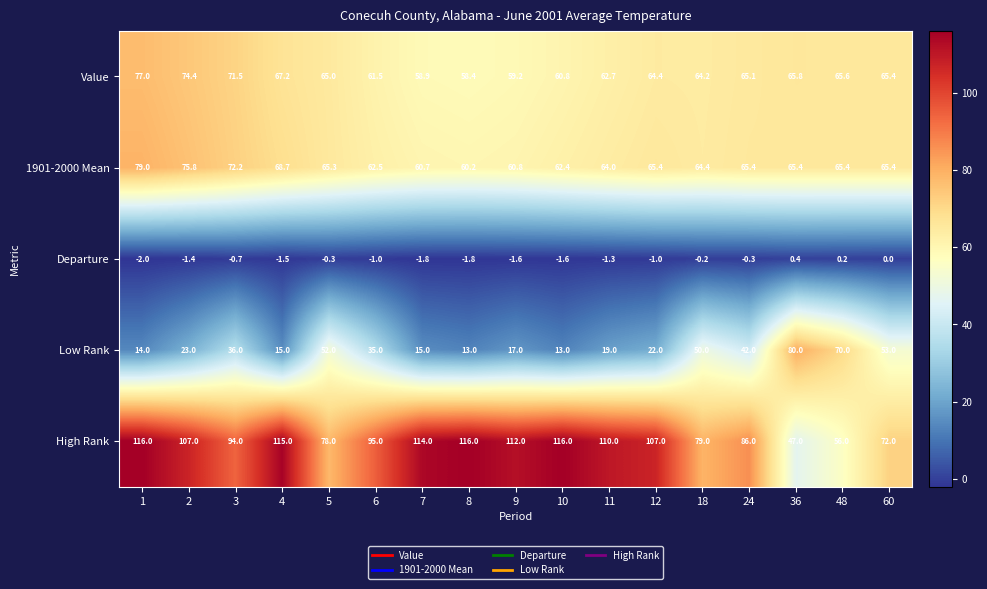

What is the sum of the High Rank values at 12 and 24?

193.0